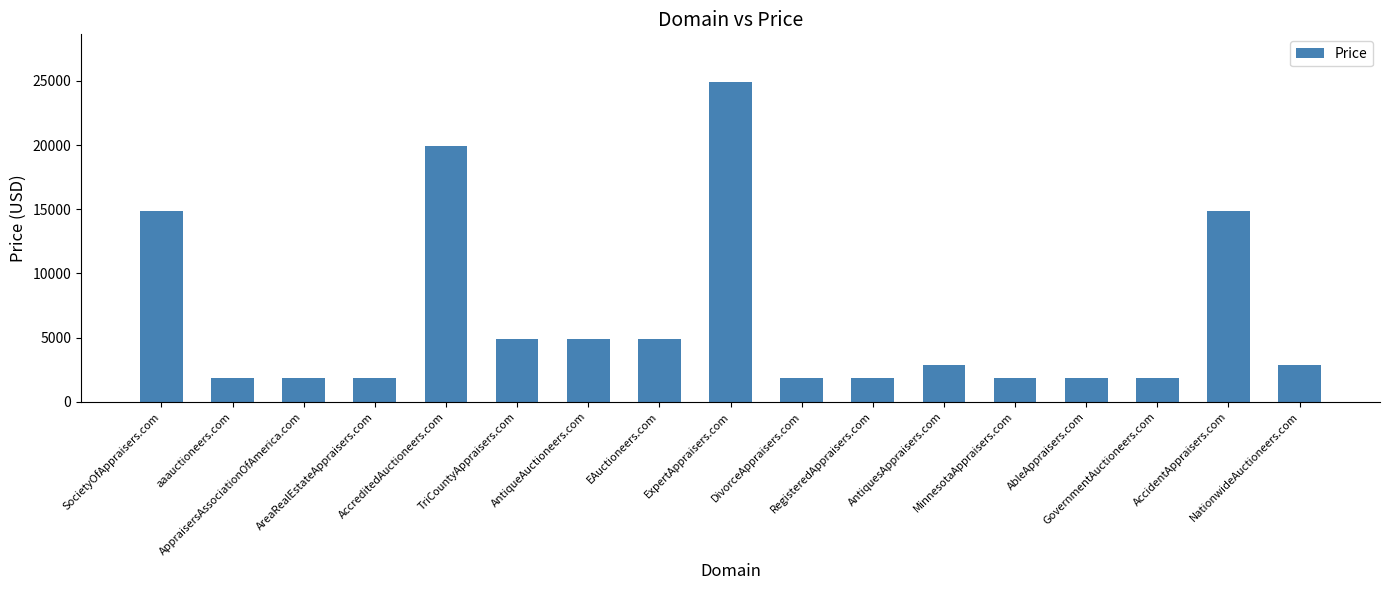

What is the minimum value shown in the chart?

1888